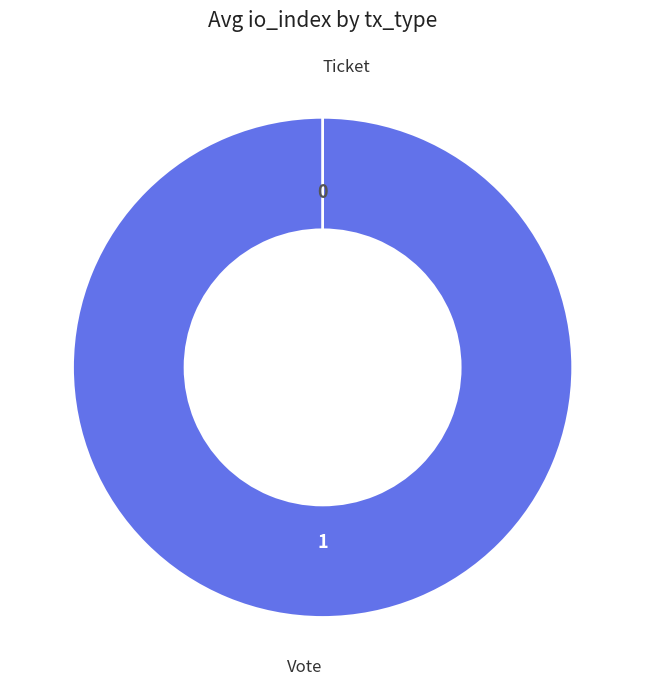

Which category has the biggest portion of the pie?

Vote